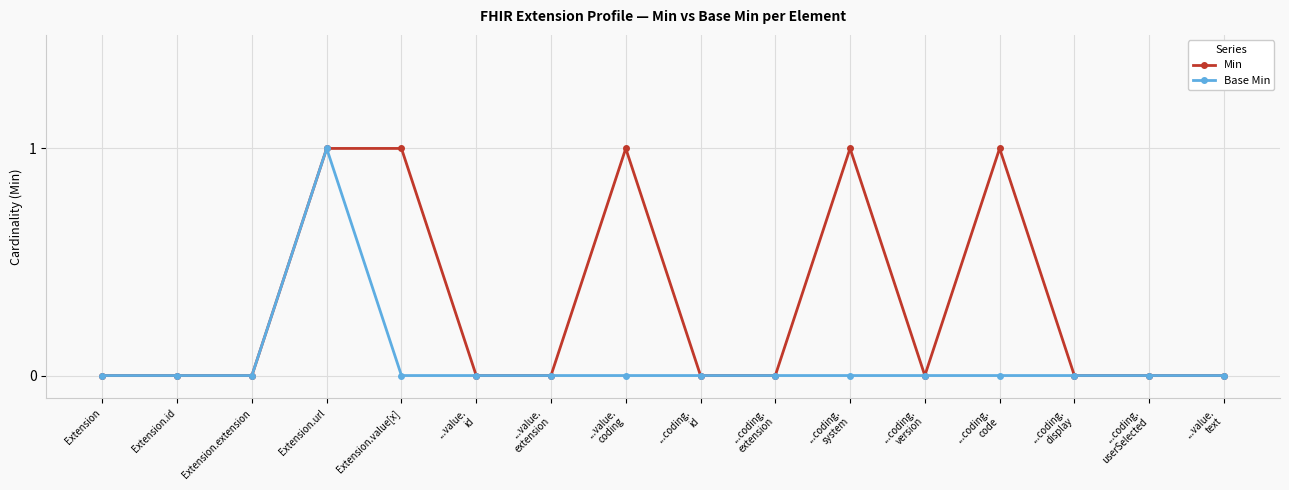

Which series has the largest total across all categories?

Min